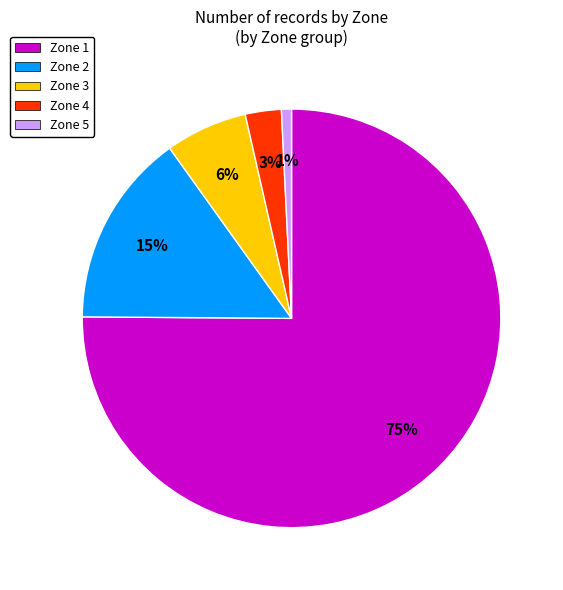

To the nearest percent, what is the difference between the largest and smallest slice percentages?

74%